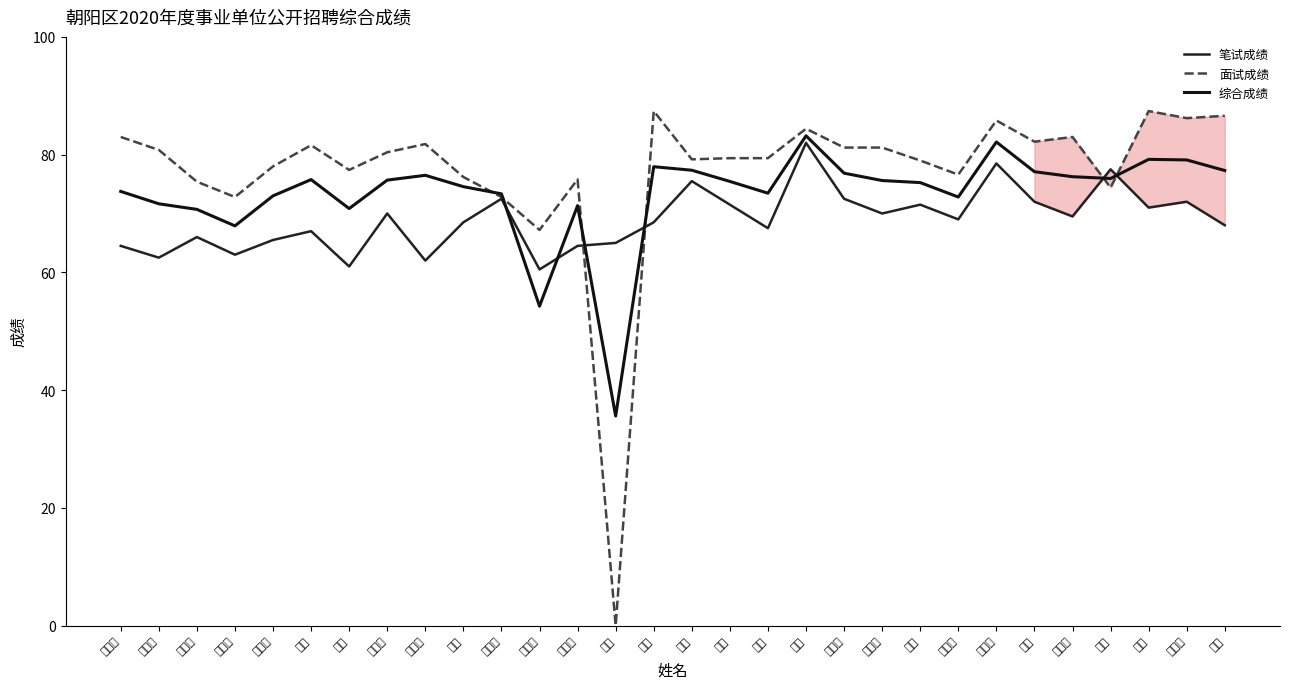

At 王嘉育, list the series in order from smallest to largest.

笔试成绩, 综合成绩, 面试成绩